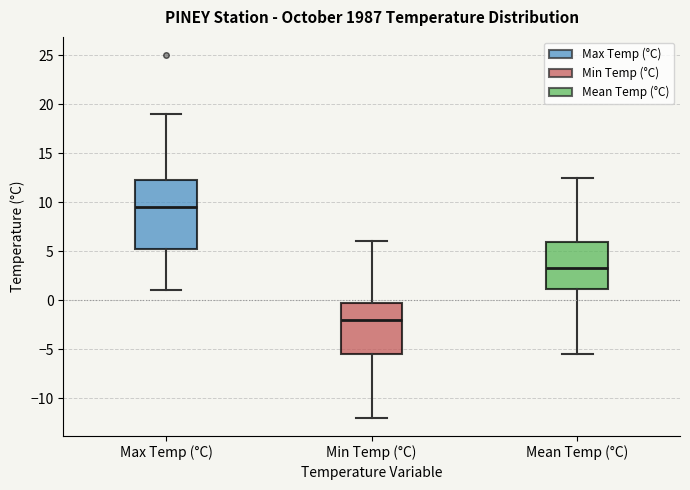

Reading left to right, read every box against the y-axis: the position of its median line, the range the box covers, and the ends of its whiskers. The values are not printed on the chart, so give them approximately, as read against the axis.

Max Temp (°C): median 9.5, box 5.5 to 12.5, whiskers 1.0 to 19.0
Min Temp (°C): median -2.0, box -5.5 to 0.0, whiskers -12.0 to 6.0
Mean Temp (°C): median 3.5, box 1.0 to 6.0, whiskers -5.5 to 12.5